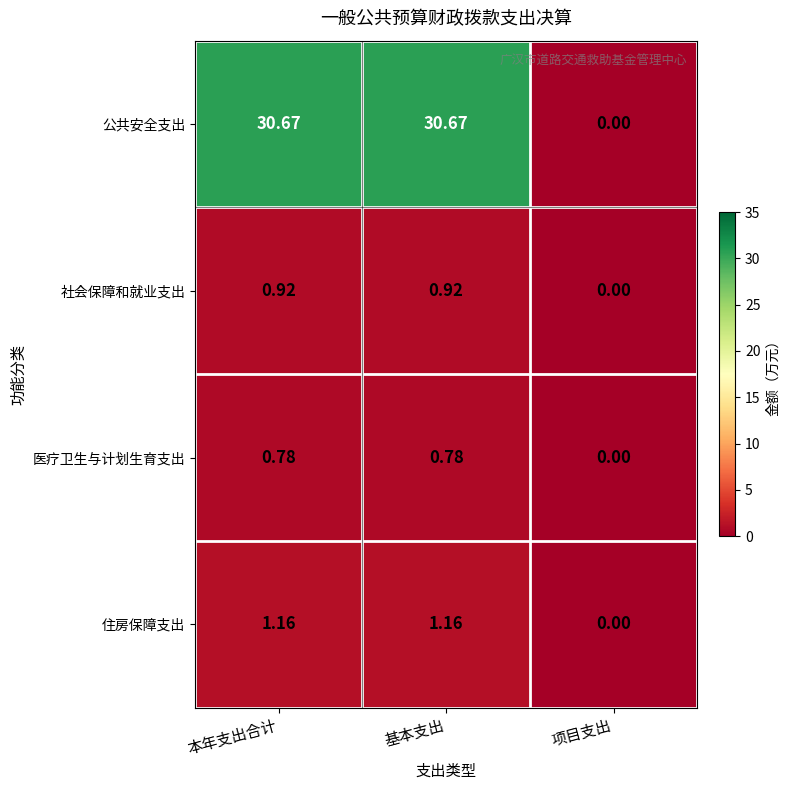

List the series in order of their peak value, lowest first.

医疗卫生与计划生育支出, 社会保障和就业支出, 住房保障支出, 公共安全支出